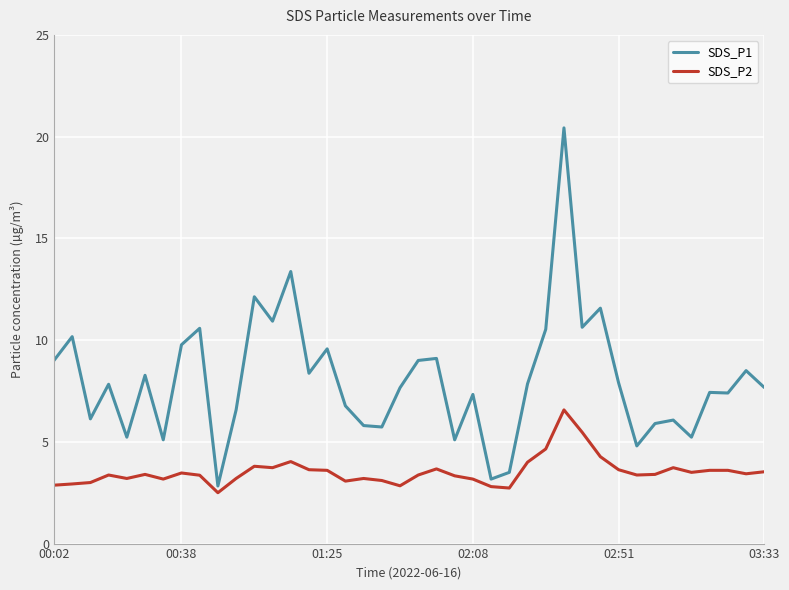

What is the difference between the maximum and minimum values in the SDS_P2 series?

4.1